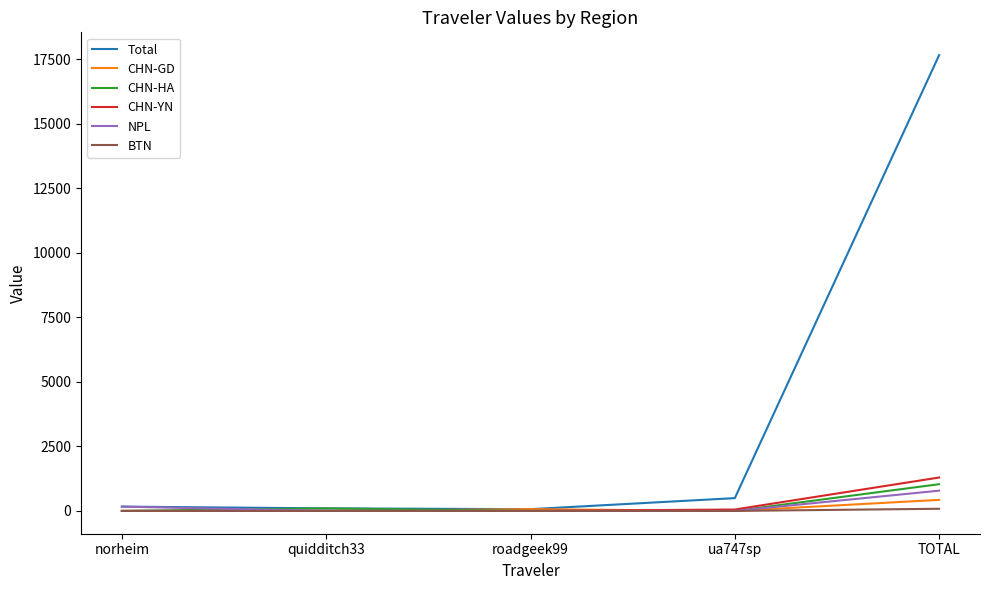

Which category has the highest value across all series?

TOTAL